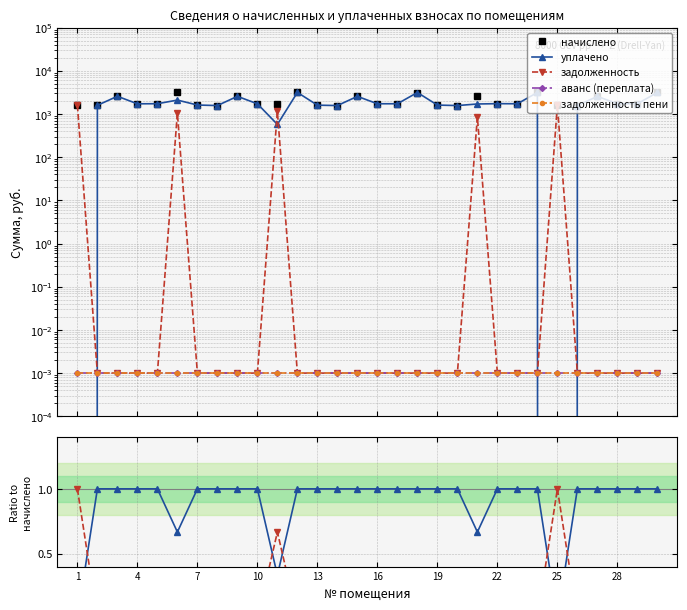

The задолженность series shows 0.3 at 26. True or false?

False